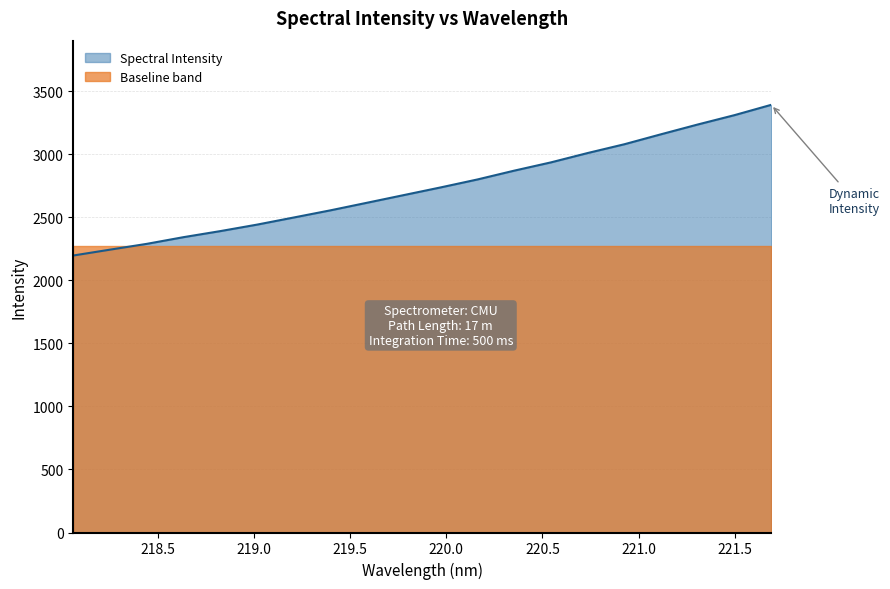

What position from the left is 219.3979?

8